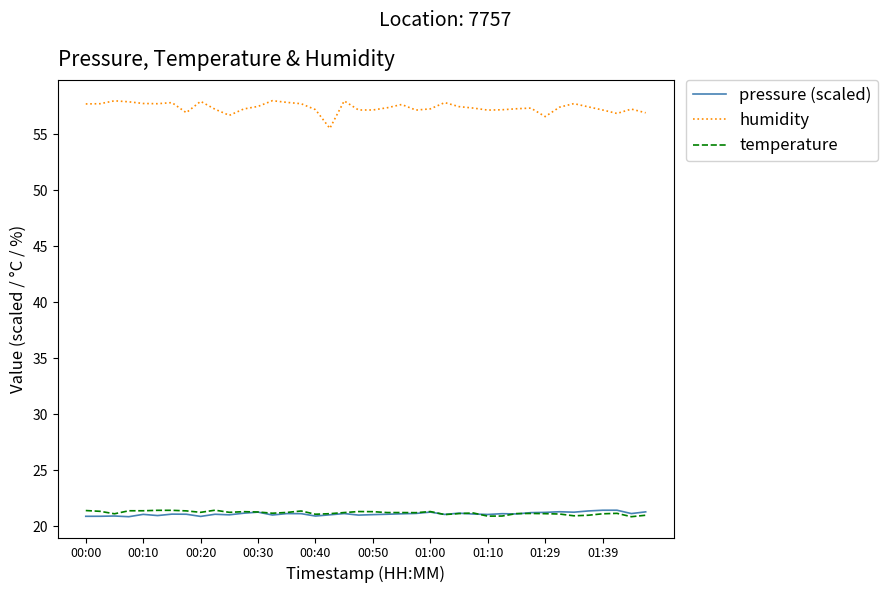

True or false: pressure (scaled) and humidity cross at least once.

False